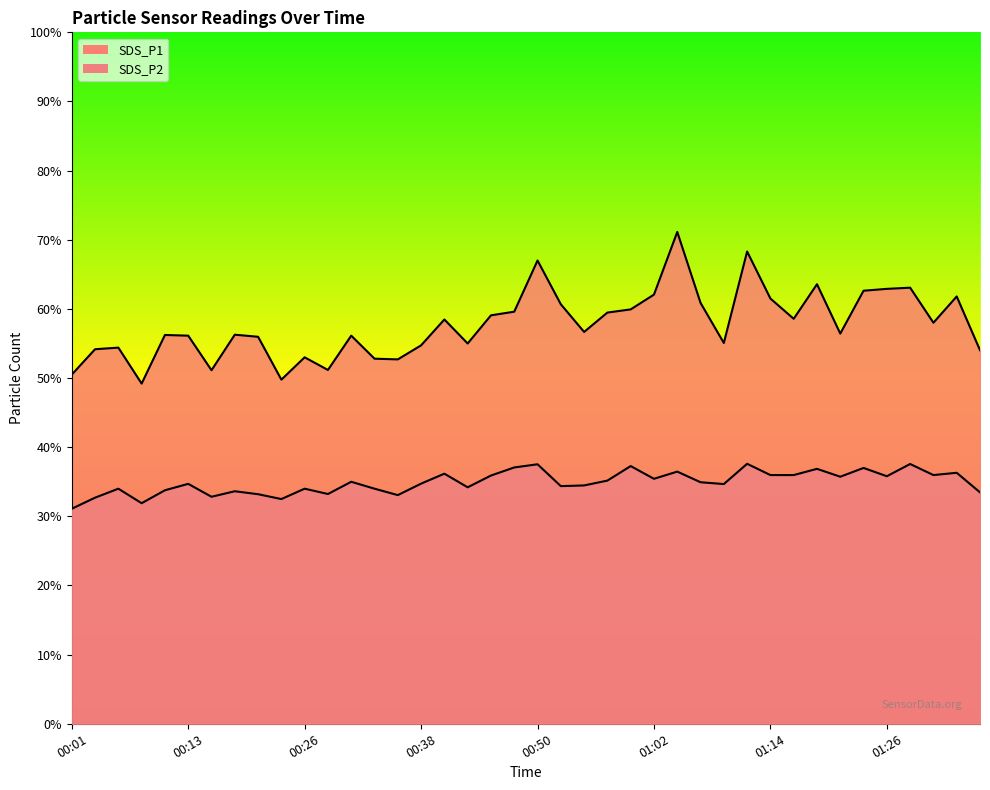

What is the smallest value displayed?

31.1